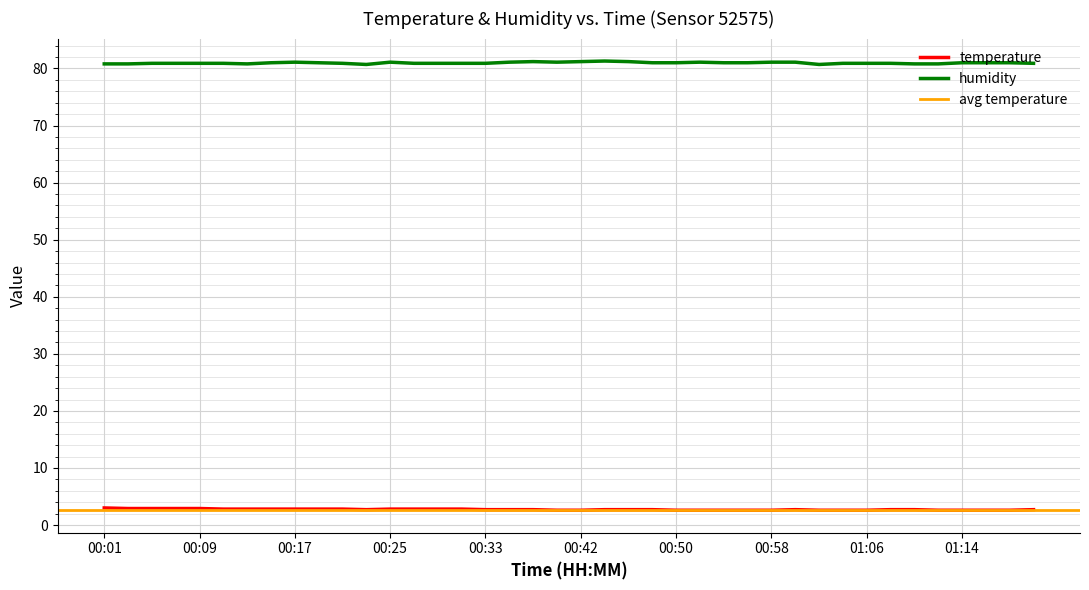

The value of temperature at 01:12 is 2.6. True or false?

True